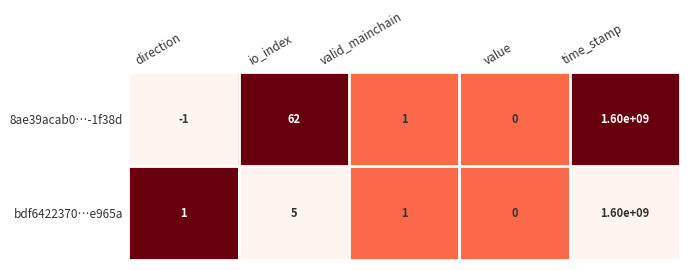

Is it true that bdf6422370…e965a equals 2 at valid_mainchain?

False